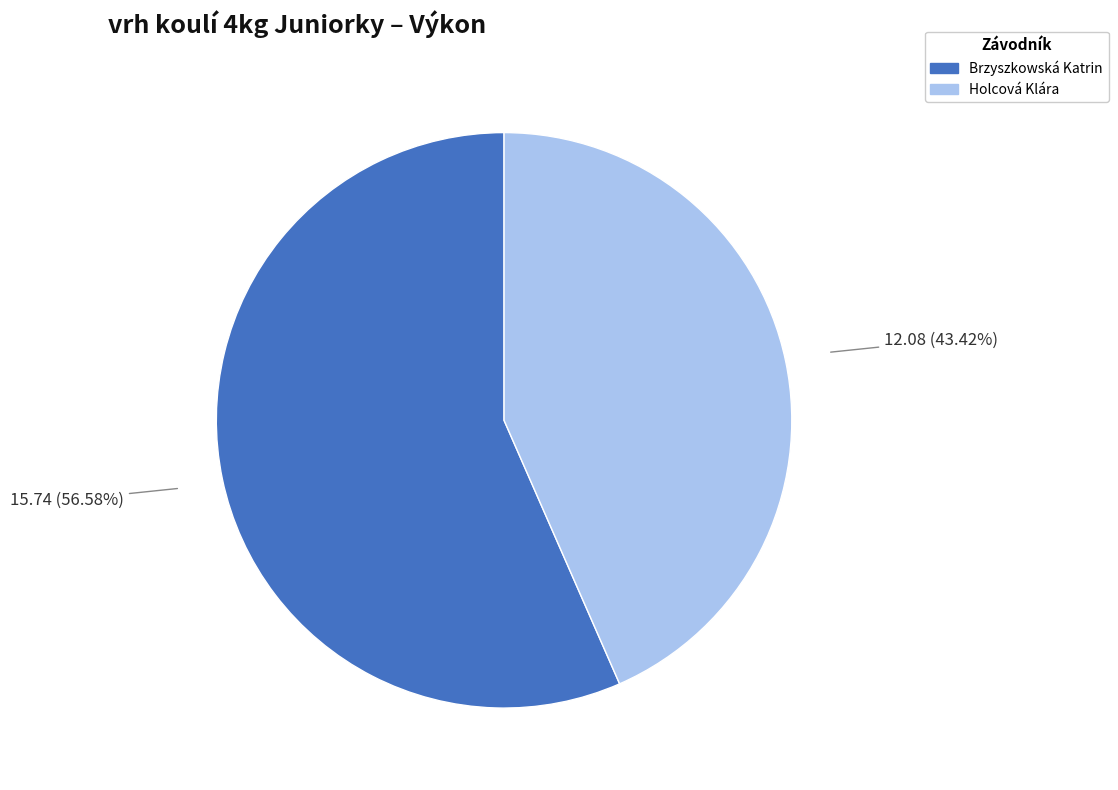

Rank the categories by value from lowest to highest.

Holcová Klára, Brzyszkowská Katrin